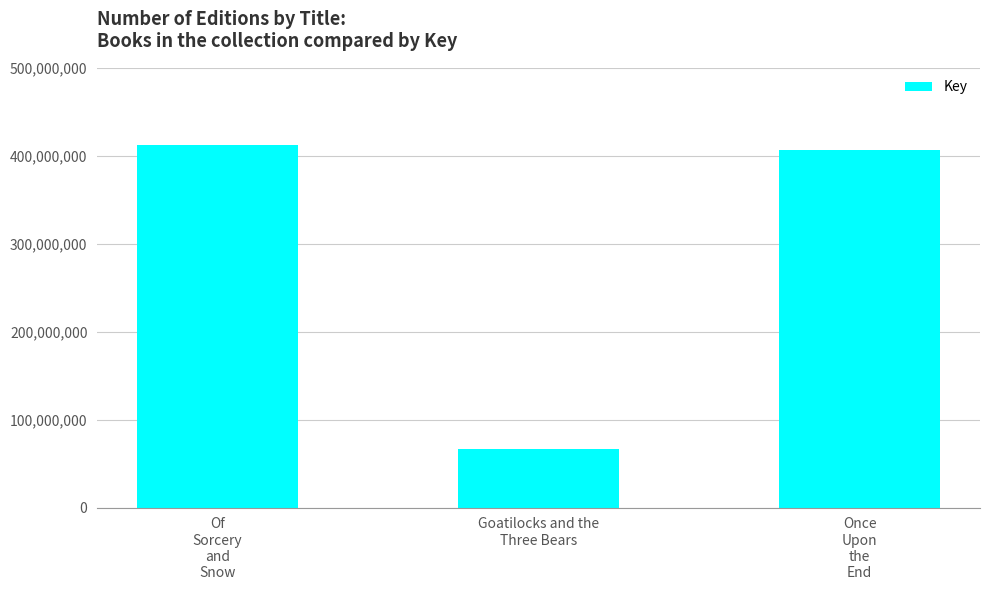

Which label corresponds to the smallest value in the chart?

Goatilocks and the
Three Bears